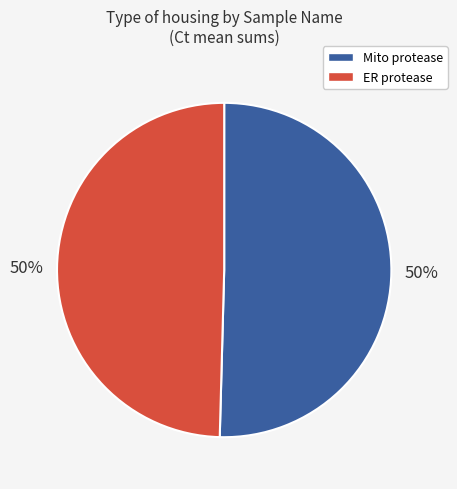

To the nearest percent, what is the average slice percentage?

50%